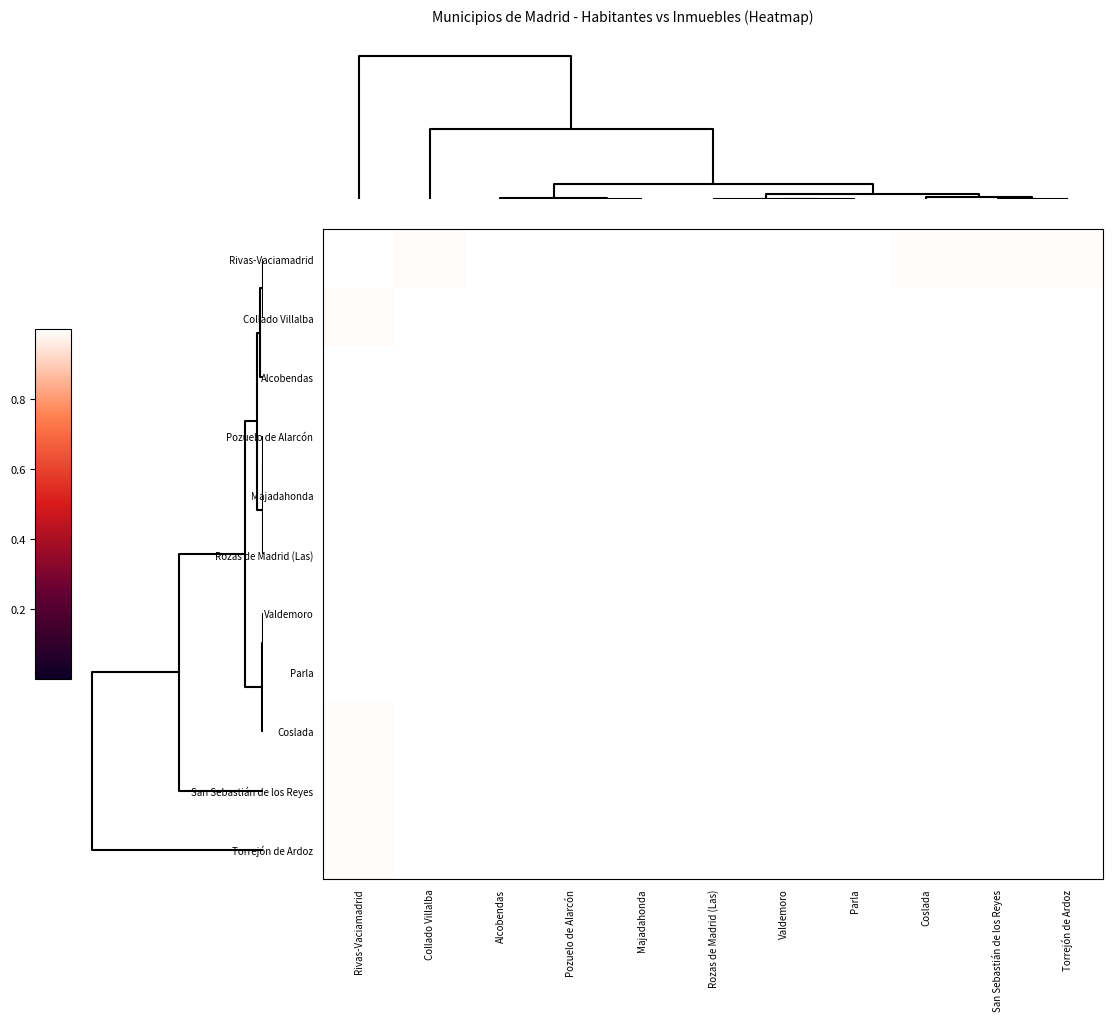

Reading left to right, list all the values displayed in this chart.

Rivas-Vaciamadrid: Rivas-Vaciamadrid=1.0	Collado Villalba=1.0	Alcobendas=1.0	Pozuelo de Alarcón=1.0	Majadahonda=1.0	Rozas de Madrid (Las)=1.0	Valdemoro=1.0	Parla=1.0	Coslada=1.0	San Sebastián de los Reyes=1.0	Torrejón de Ardoz=1.0
Collado Villalba: Rivas-Vaciamadrid=1.0	Collado Villalba=1.0	Alcobendas=1.0	Pozuelo de Alarcón=1.0	Majadahonda=1.0	Rozas de Madrid (Las)=1.0	Valdemoro=1.0	Parla=1.0	Coslada=1.0	San Sebastián de los Reyes=1.0	Torrejón de Ardoz=1.0
Alcobendas: Rivas-Vaciamadrid=1.0	Collado Villalba=1.0	Alcobendas=1.0	Pozuelo de Alarcón=1.0	Majadahonda=1.0	Rozas de Madrid (Las)=1.0	Valdemoro=1.0	Parla=1.0	Coslada=1.0	San Sebastián de los Reyes=1.0	Torrejón de Ardoz=1.0
Pozuelo de Alarcón: Rivas-Vaciamadrid=1.0	Collado Villalba=1.0	Alcobendas=1.0	Pozuelo de Alarcón=1.0	Majadahonda=1.0	Rozas de Madrid (Las)=1.0	Valdemoro=1.0	Parla=1.0	Coslada=1.0	San Sebastián de los Reyes=1.0	Torrejón de Ardoz=1.0
Majadahonda: Rivas-Vaciamadrid=1.0	Collado Villalba=1.0	Alcobendas=1.0	Pozuelo de Alarcón=1.0	Majadahonda=1.0	Rozas de Madrid (Las)=1.0	Valdemoro=1.0	Parla=1.0	Coslada=1.0	San Sebastián de los Reyes=1.0	Torrejón de Ardoz=1.0
Rozas de Madrid (Las): Rivas-Vaciamadrid=1.0	Collado Villalba=1.0	Alcobendas=1.0	Pozuelo de Alarcón=1.0	Majadahonda=1.0	Rozas de Madrid (Las)=1.0	Valdemoro=1.0	Parla=1.0	Coslada=1.0	San Sebastián de los Reyes=1.0	Torrejón de Ardoz=1.0
Valdemoro: Rivas-Vaciamadrid=1.0	Collado Villalba=1.0	Alcobendas=1.0	Pozuelo de Alarcón=1.0	Majadahonda=1.0	Rozas de Madrid (Las)=1.0	Valdemoro=1.0	Parla=1.0	Coslada=1.0	San Sebastián de los Reyes=1.0	Torrejón de Ardoz=1.0
Parla: Rivas-Vaciamadrid=1.0	Collado Villalba=1.0	Alcobendas=1.0	Pozuelo de Alarcón=1.0	Majadahonda=1.0	Rozas de Madrid (Las)=1.0	Valdemoro=1.0	Parla=1.0	Coslada=1.0	San Sebastián de los Reyes=1.0	Torrejón de Ardoz=1.0
Coslada: Rivas-Vaciamadrid=1.0	Collado Villalba=1.0	Alcobendas=1.0	Pozuelo de Alarcón=1.0	Majadahonda=1.0	Rozas de Madrid (Las)=1.0	Valdemoro=1.0	Parla=1.0	Coslada=1.0	San Sebastián de los Reyes=1.0	Torrejón de Ardoz=1.0
San Sebastián de los Reyes: Rivas-Vaciamadrid=1.0	Collado Villalba=1.0	Alcobendas=1.0	Pozuelo de Alarcón=1.0	Majadahonda=1.0	Rozas de Madrid (Las)=1.0	Valdemoro=1.0	Parla=1.0	Coslada=1.0	San Sebastián de los Reyes=1.0	Torrejón de Ardoz=1.0
Torrejón de Ardoz: Rivas-Vaciamadrid=1.0	Collado Villalba=1.0	Alcobendas=1.0	Pozuelo de Alarcón=1.0	Majadahonda=1.0	Rozas de Madrid (Las)=1.0	Valdemoro=1.0	Parla=1.0	Coslada=1.0	San Sebastián de los Reyes=1.0	Torrejón de Ardoz=1.0